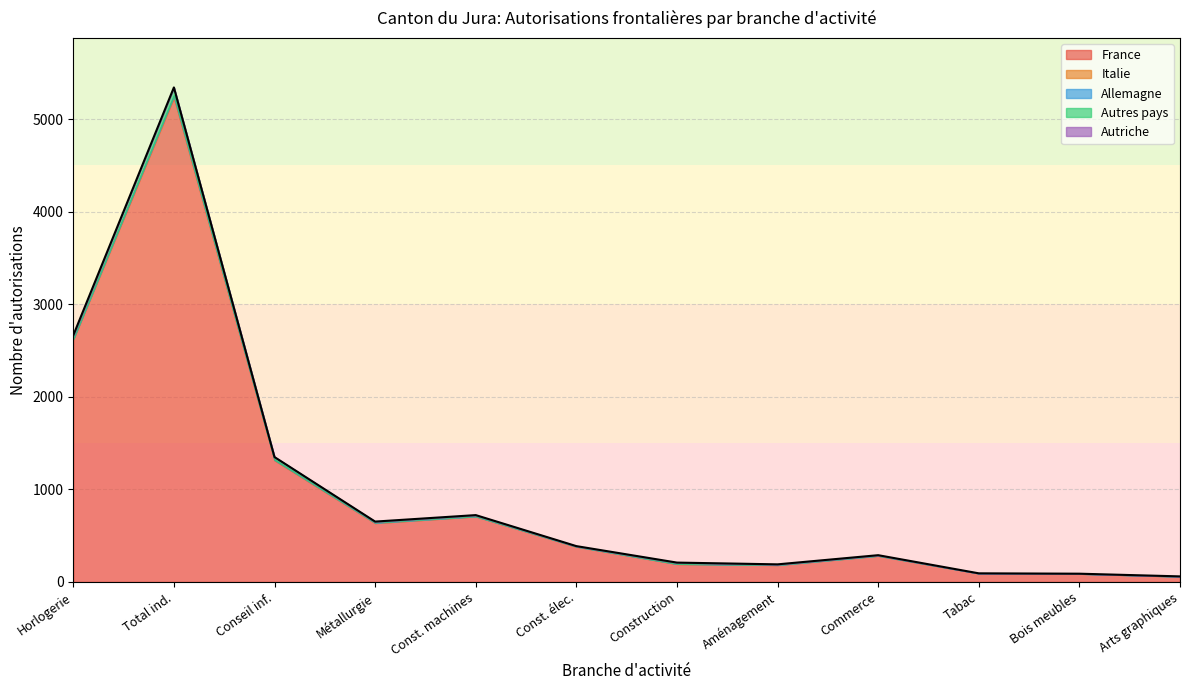

At which label does France reach its peak?

Total ind.